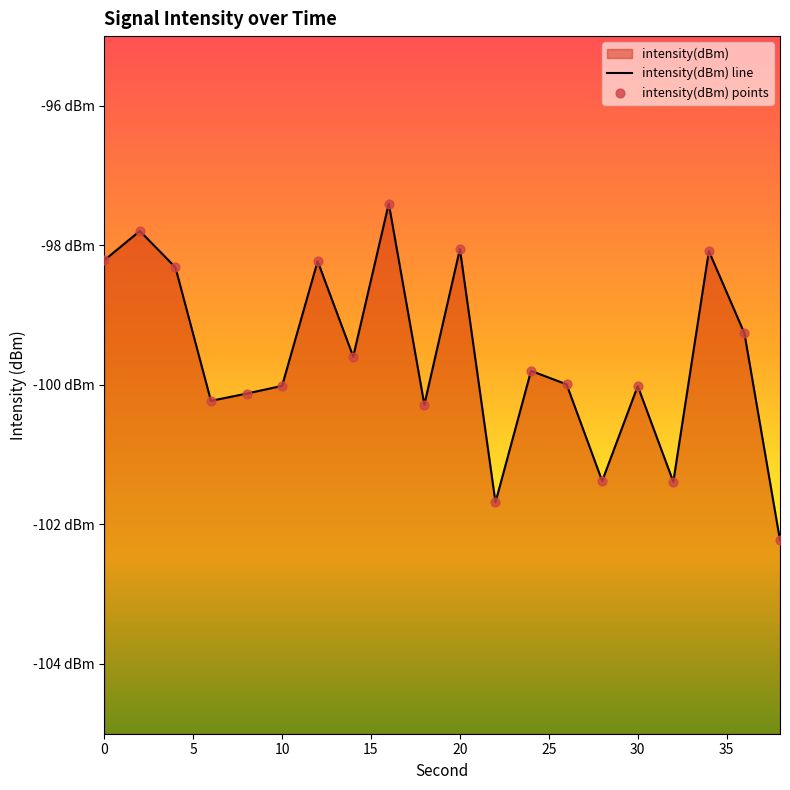

Which series contains the lowest Y value?

intensity(dBm) line